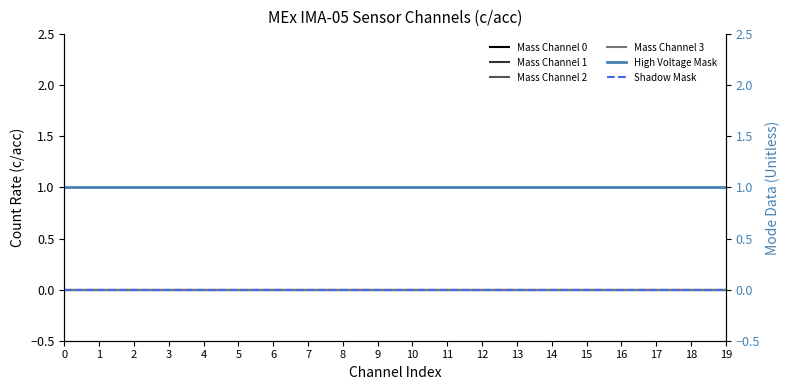

At 12, list the series in order from smallest to largest.

Mass Channel 0, Mass Channel 1, Mass Channel 2, Mass Channel 3, Shadow Mask, High Voltage Mask